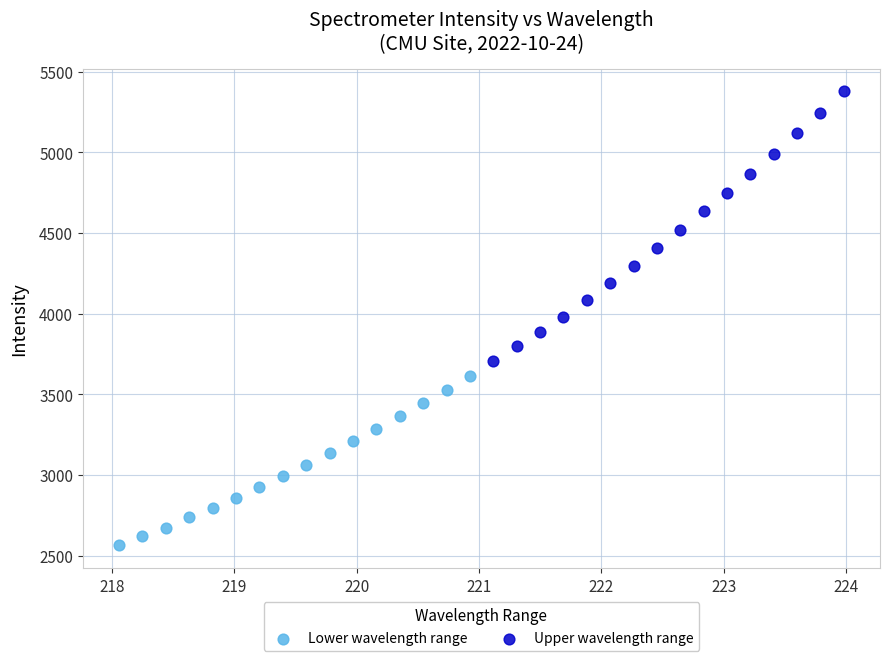

Which series reaches the maximum Y coordinate?

Upper wavelength range